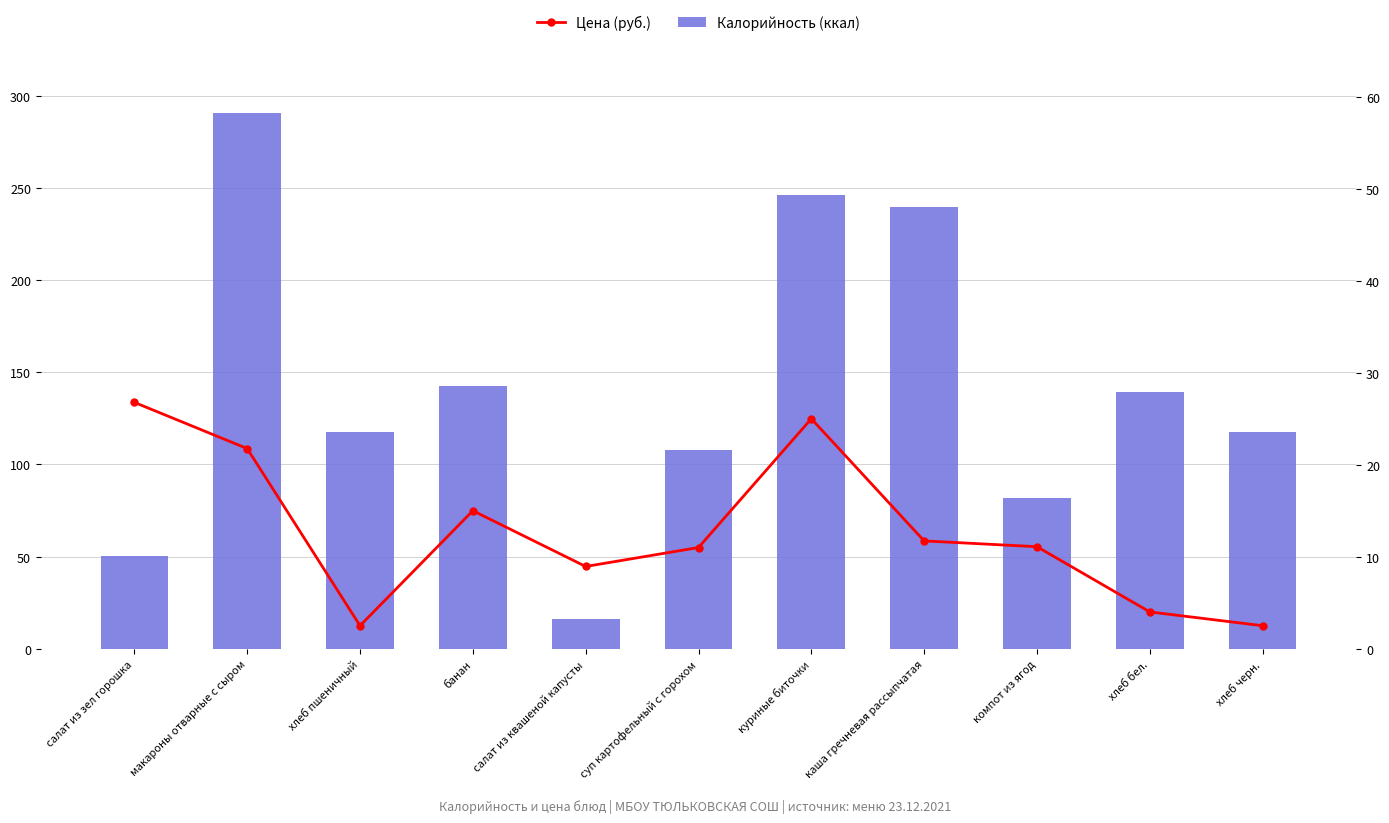

What are all the series names shown in the legend?

Калорийность (ккал), Цена (руб.)